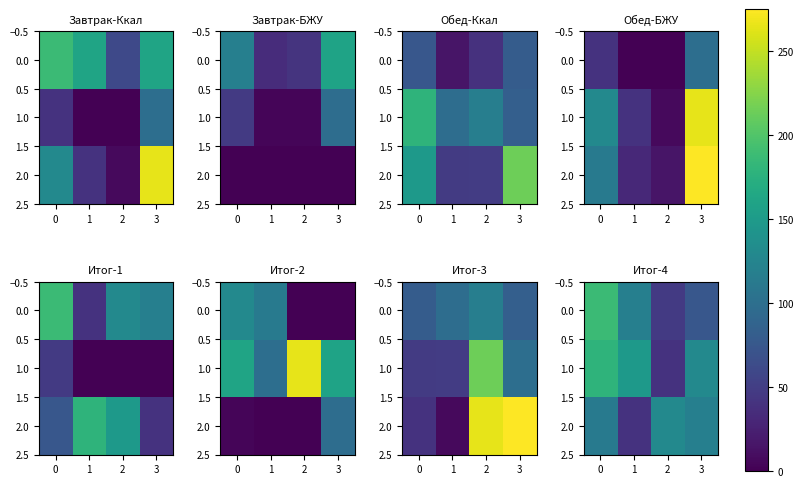

What is the sum of all 1.0 values?

496.4